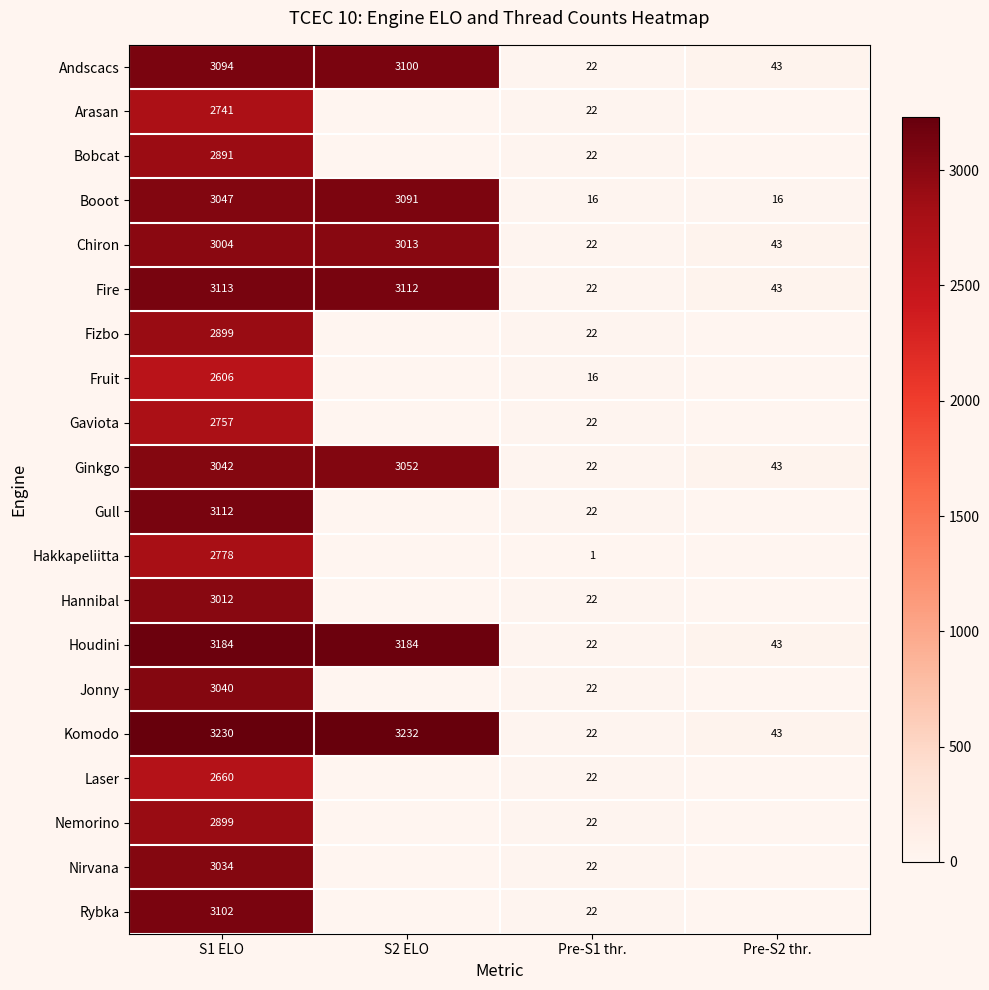

Is the value of Fire at S2 ELO greater than the value of Andscacs at Pre-S1 thr.?

Yes